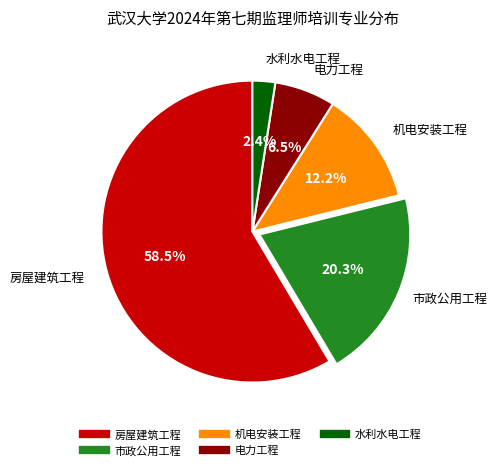

To the nearest percent, what is the difference between the largest and smallest slice percentages?

56%